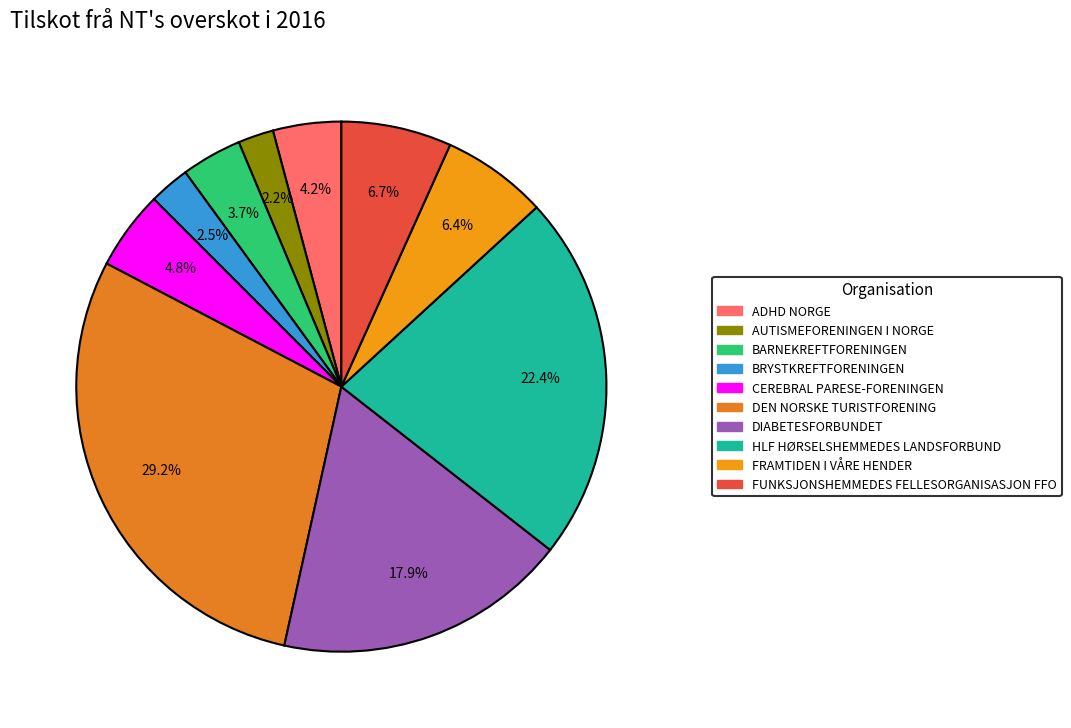

Count the number of slices in the pie.

10